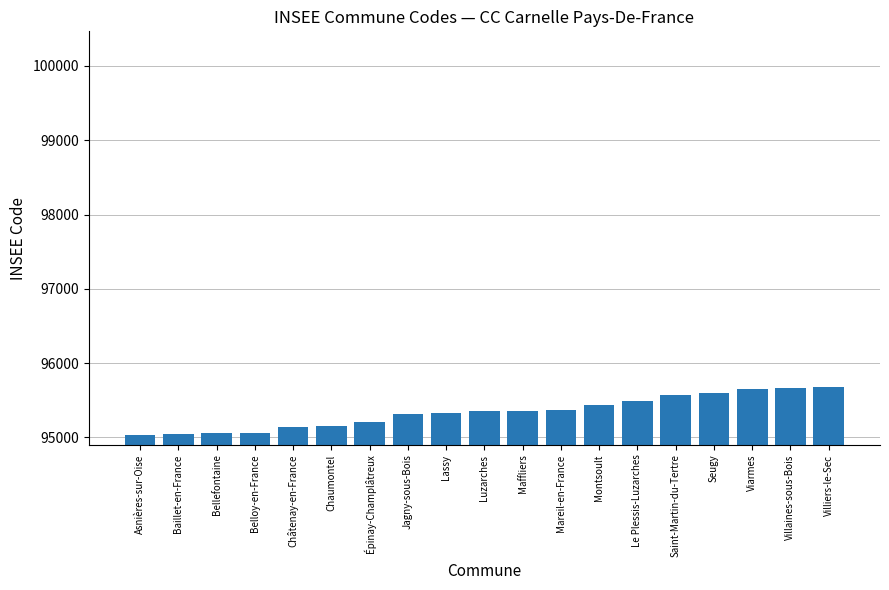

How many bars are there in total?

19